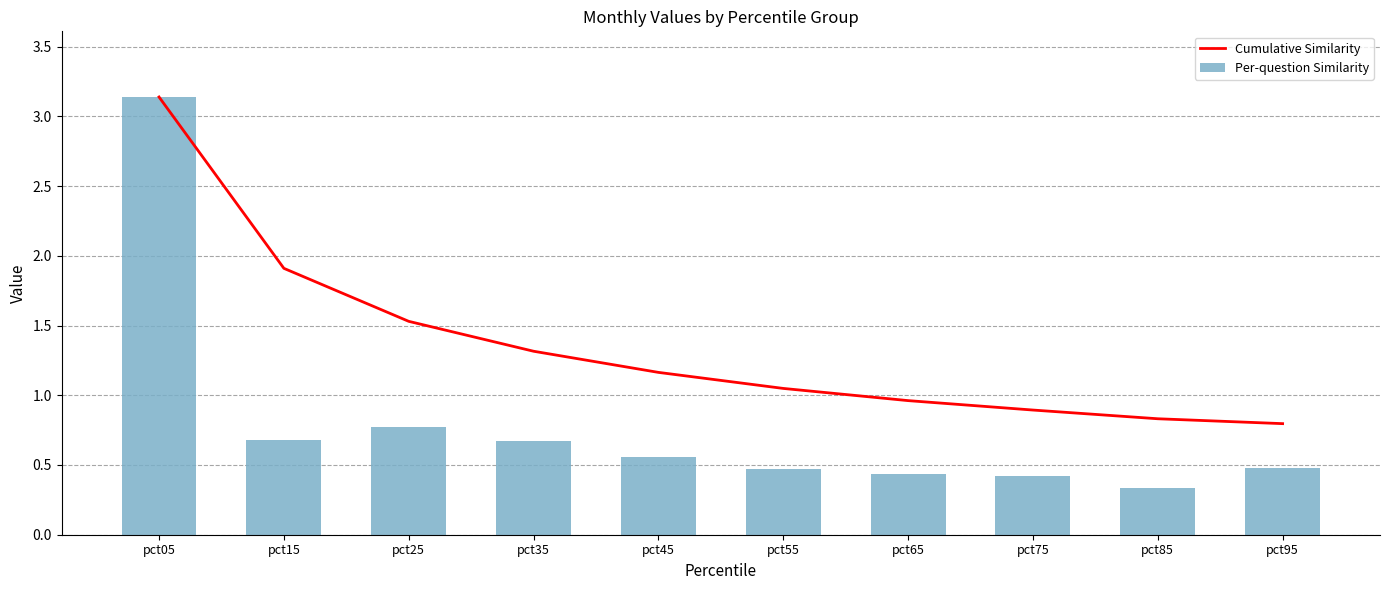

Reading left to right, what are all the values shown in this chart?

Cumulative Similarity: pct05=3.1	pct15=1.9	pct25=1.5	pct35=1.3	pct45=1.2	pct55=1.0	pct65=1.0	pct75=0.9	pct85=0.8	pct95=0.8
Per-question Similarity: pct05=3.1	pct15=0.7	pct25=0.8	pct35=0.7	pct45=0.6	pct55=0.5	pct65=0.4	pct75=0.4	pct85=0.3	pct95=0.5